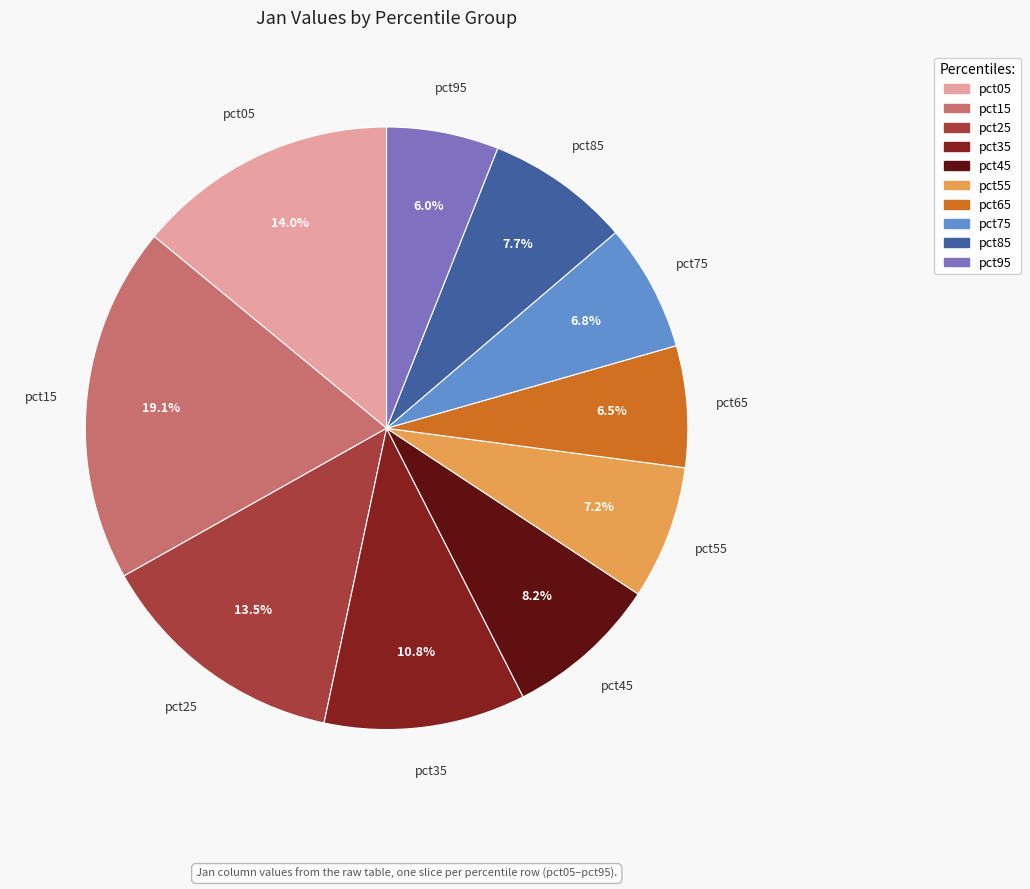

True or false: pct45 accounts for 8% of the total.

True